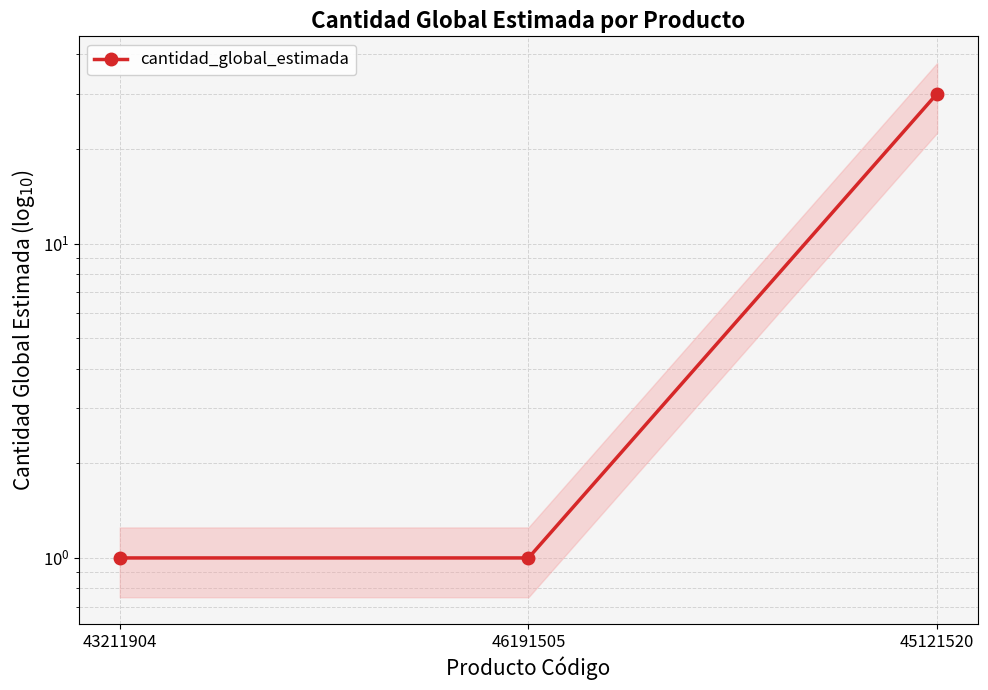

At which label is the value closest to 15?

43211904